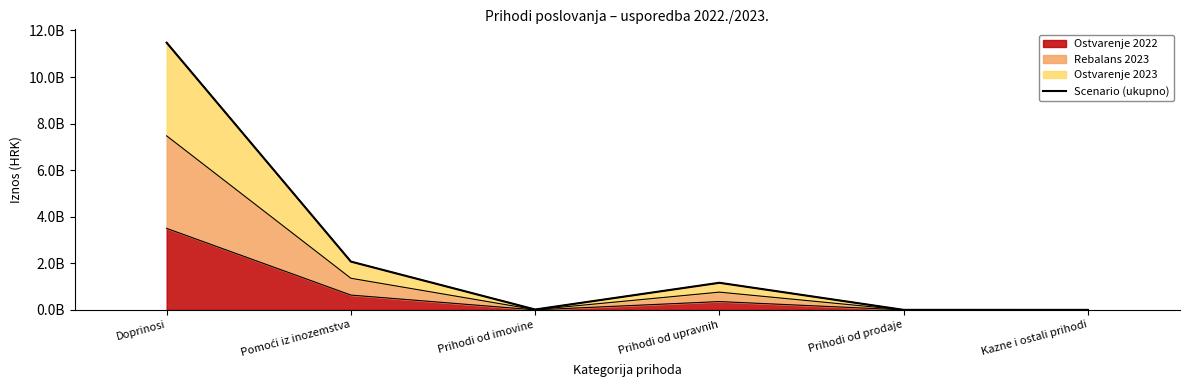

What is the average value?

2455401701.3